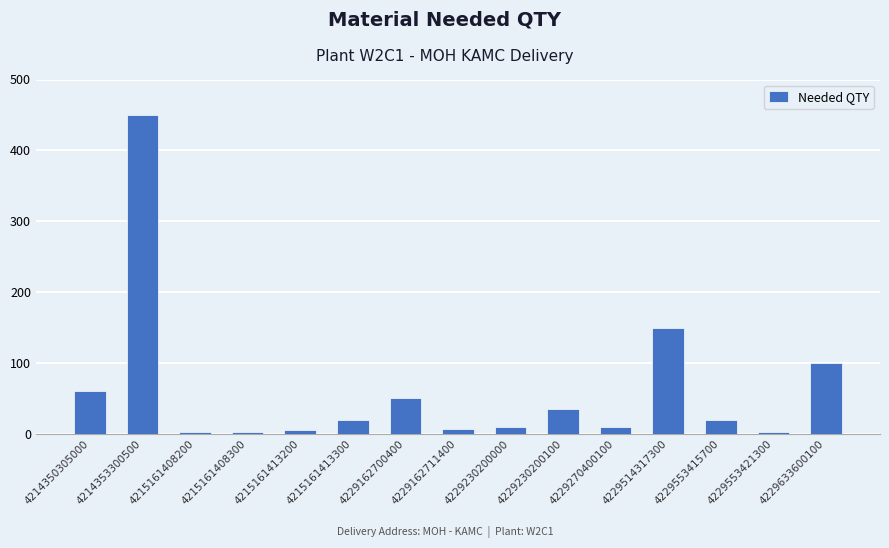

What is the value of the 3rd bar from the left?

2